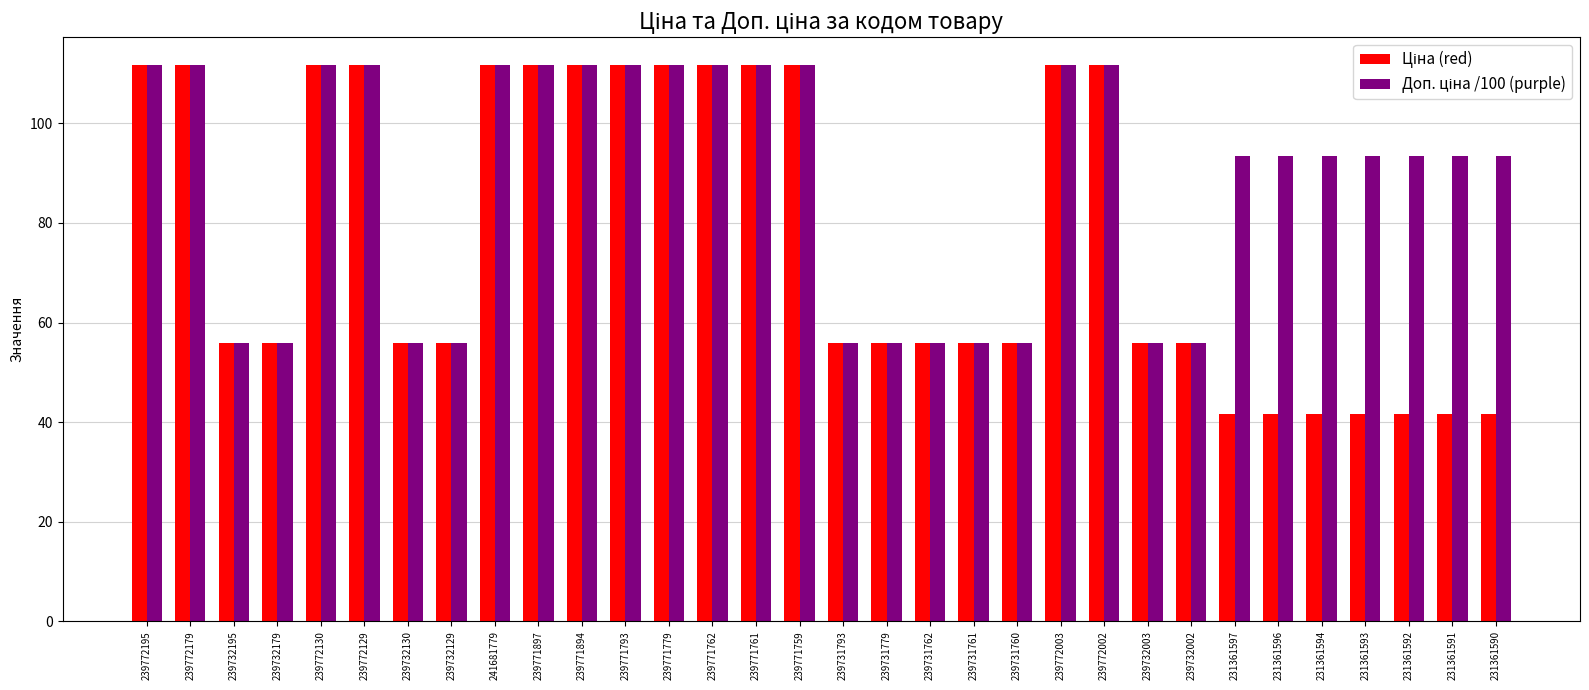

What is the label of the 6th bar from the right?

231361596